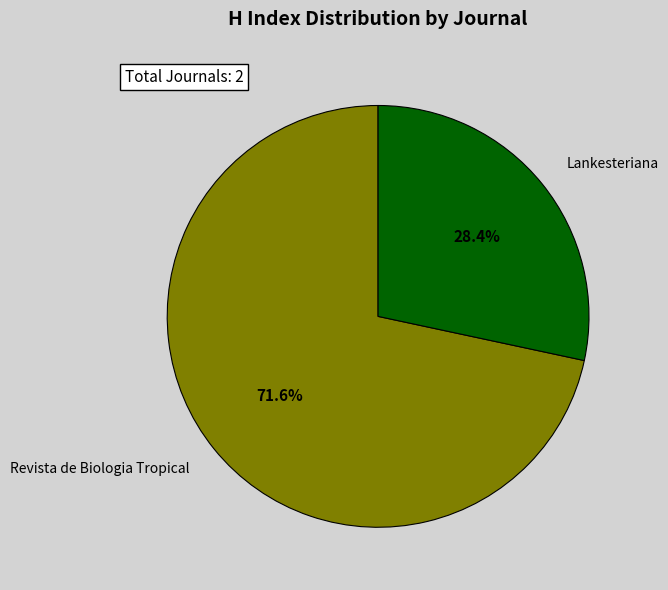

How many segments does this pie chart have?

2